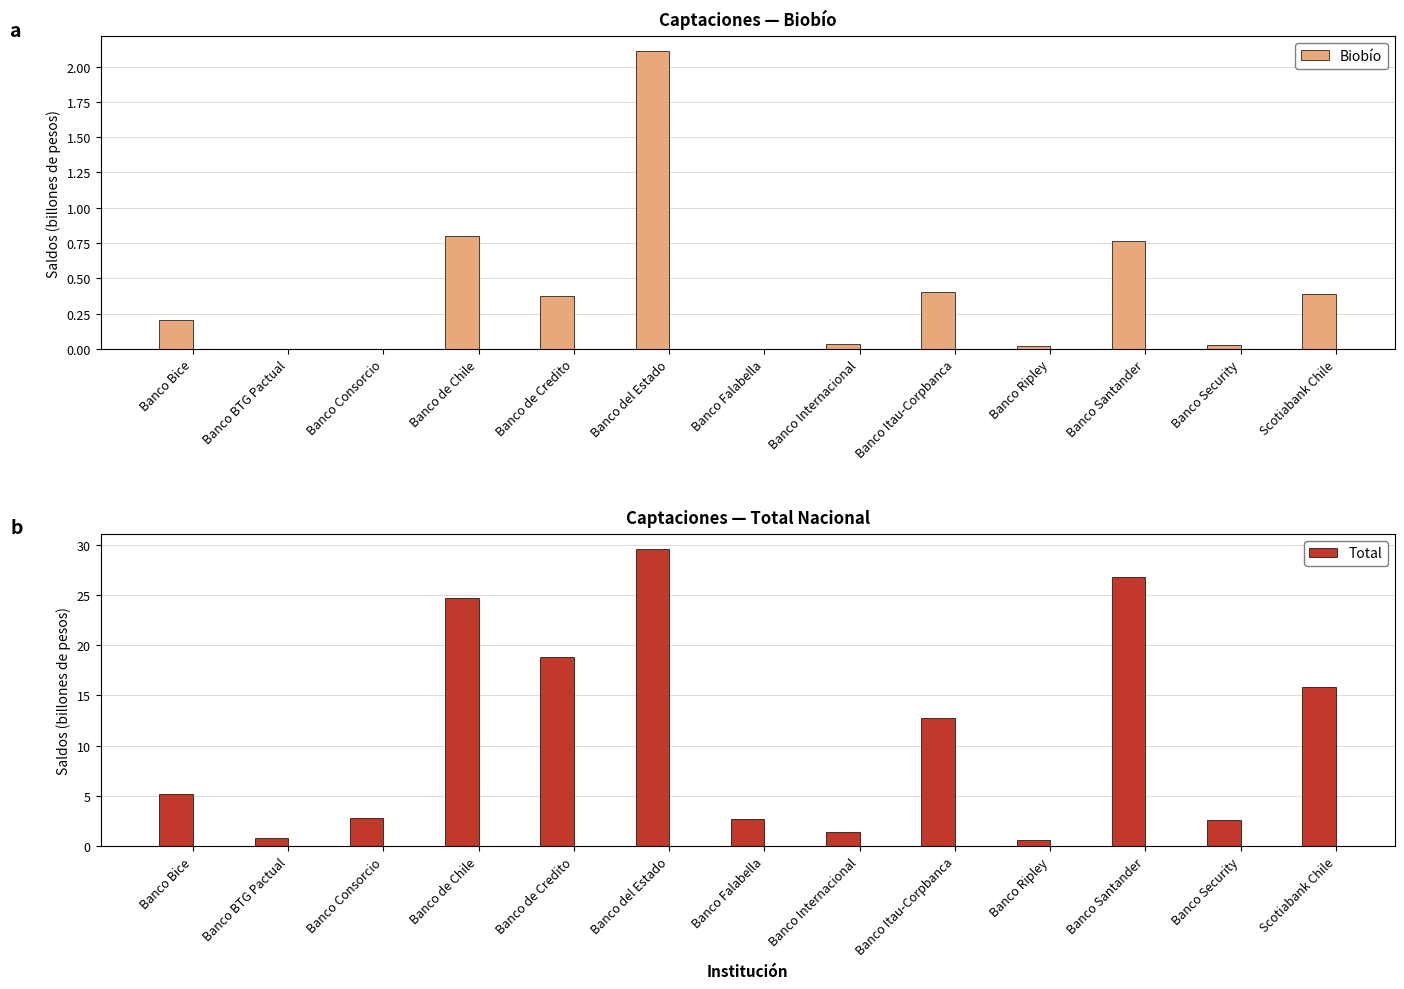

What is the approximate value of Total at Banco Ripley?

0.6